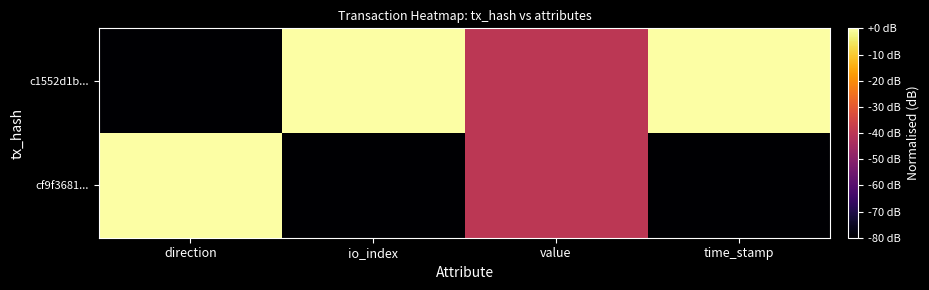

Rank the series at time_stamp from lowest to highest value.

cf9f3681..., c1552d1b...